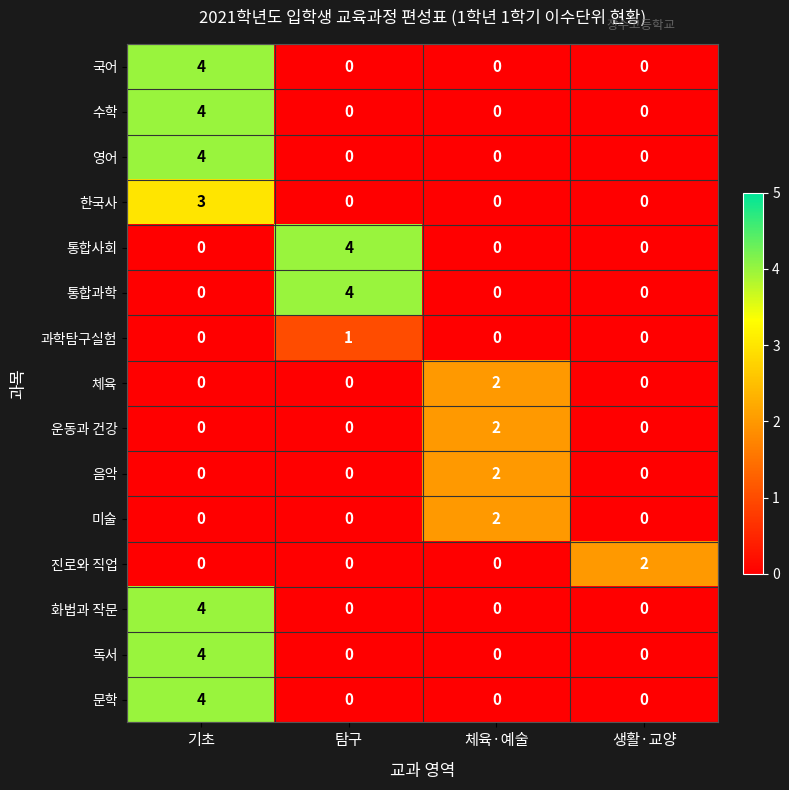

What is the greatest value displayed?

4